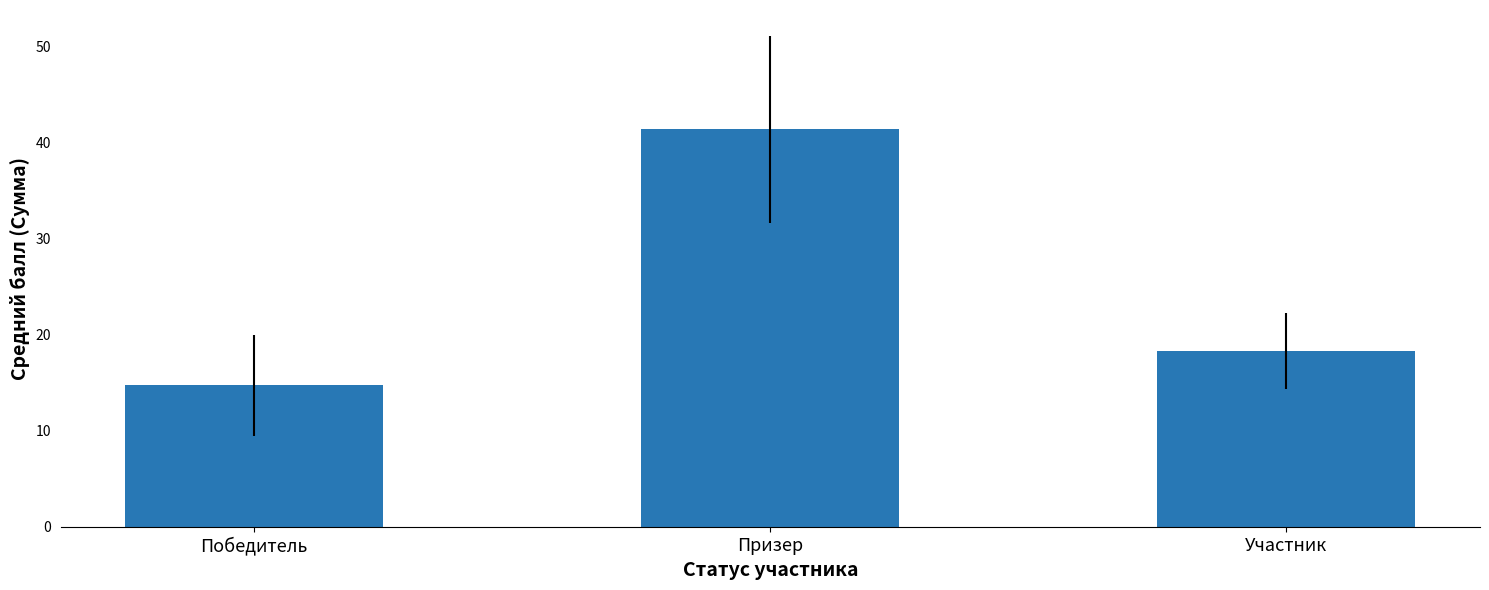

What is the maximum value shown in the chart?

41.4